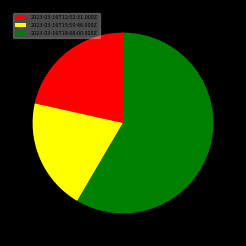

Is 2023-03-16T18:08:00.000Z the majority of the pie?

Yes